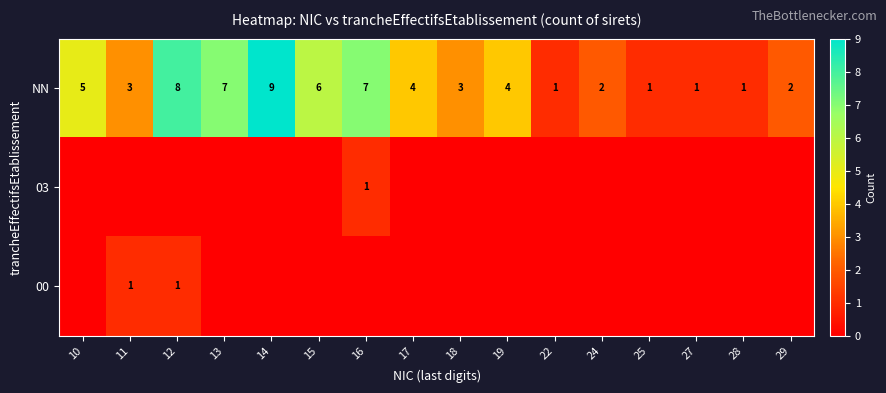

Is it true that NN equals 1 at 22?

True